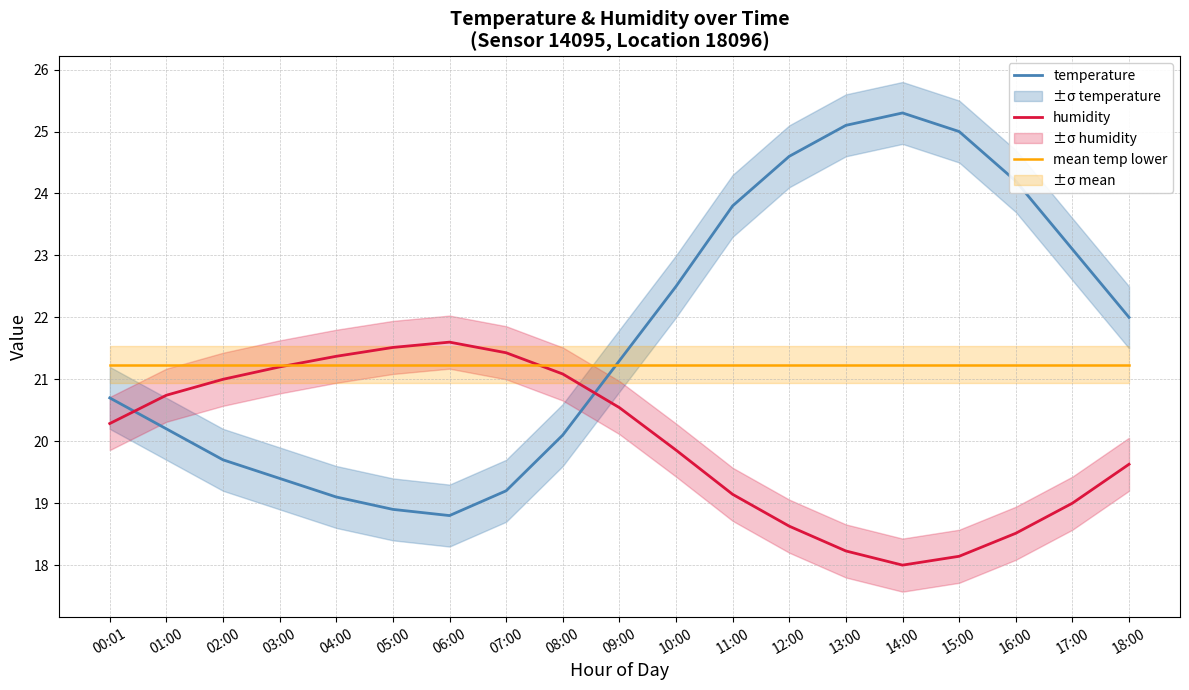

What is the label of the 19th point from the right?

00:01